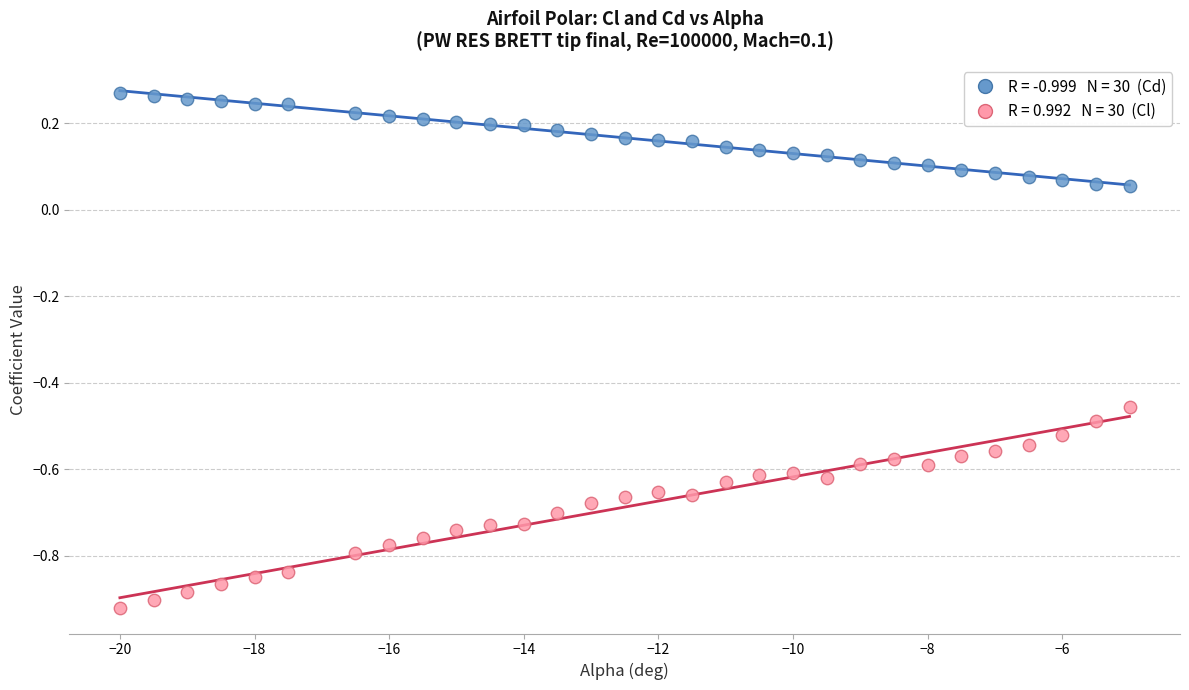

Across all data points, what is the range of X values (max minus min)?

15.0